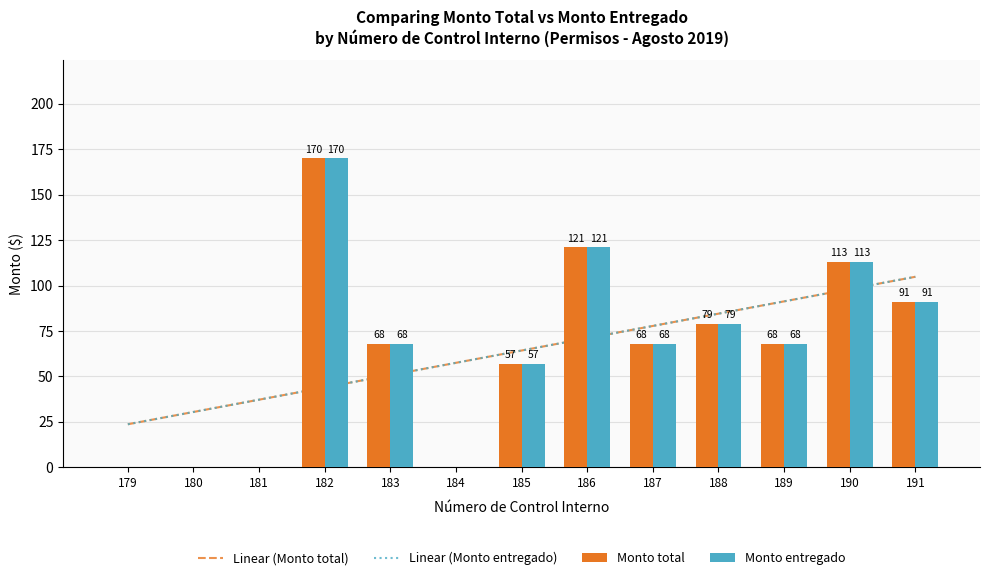

How many data points in Monto entregado are less than 68?

5